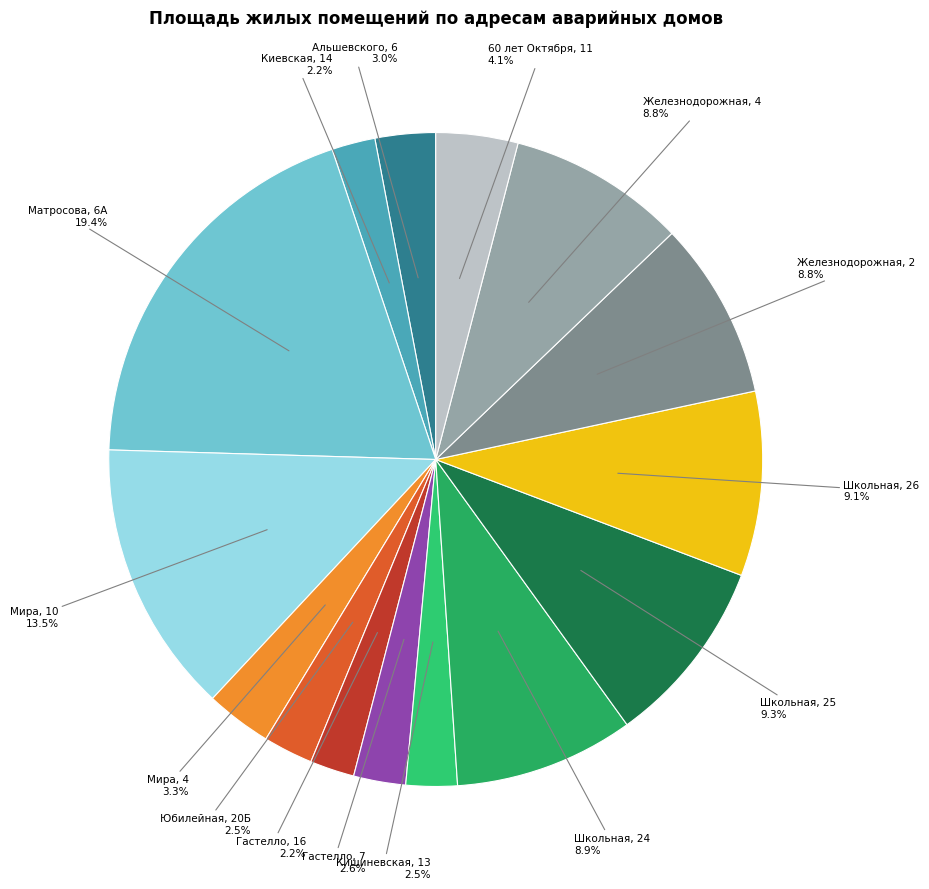

How many slices are in this pie chart?

15